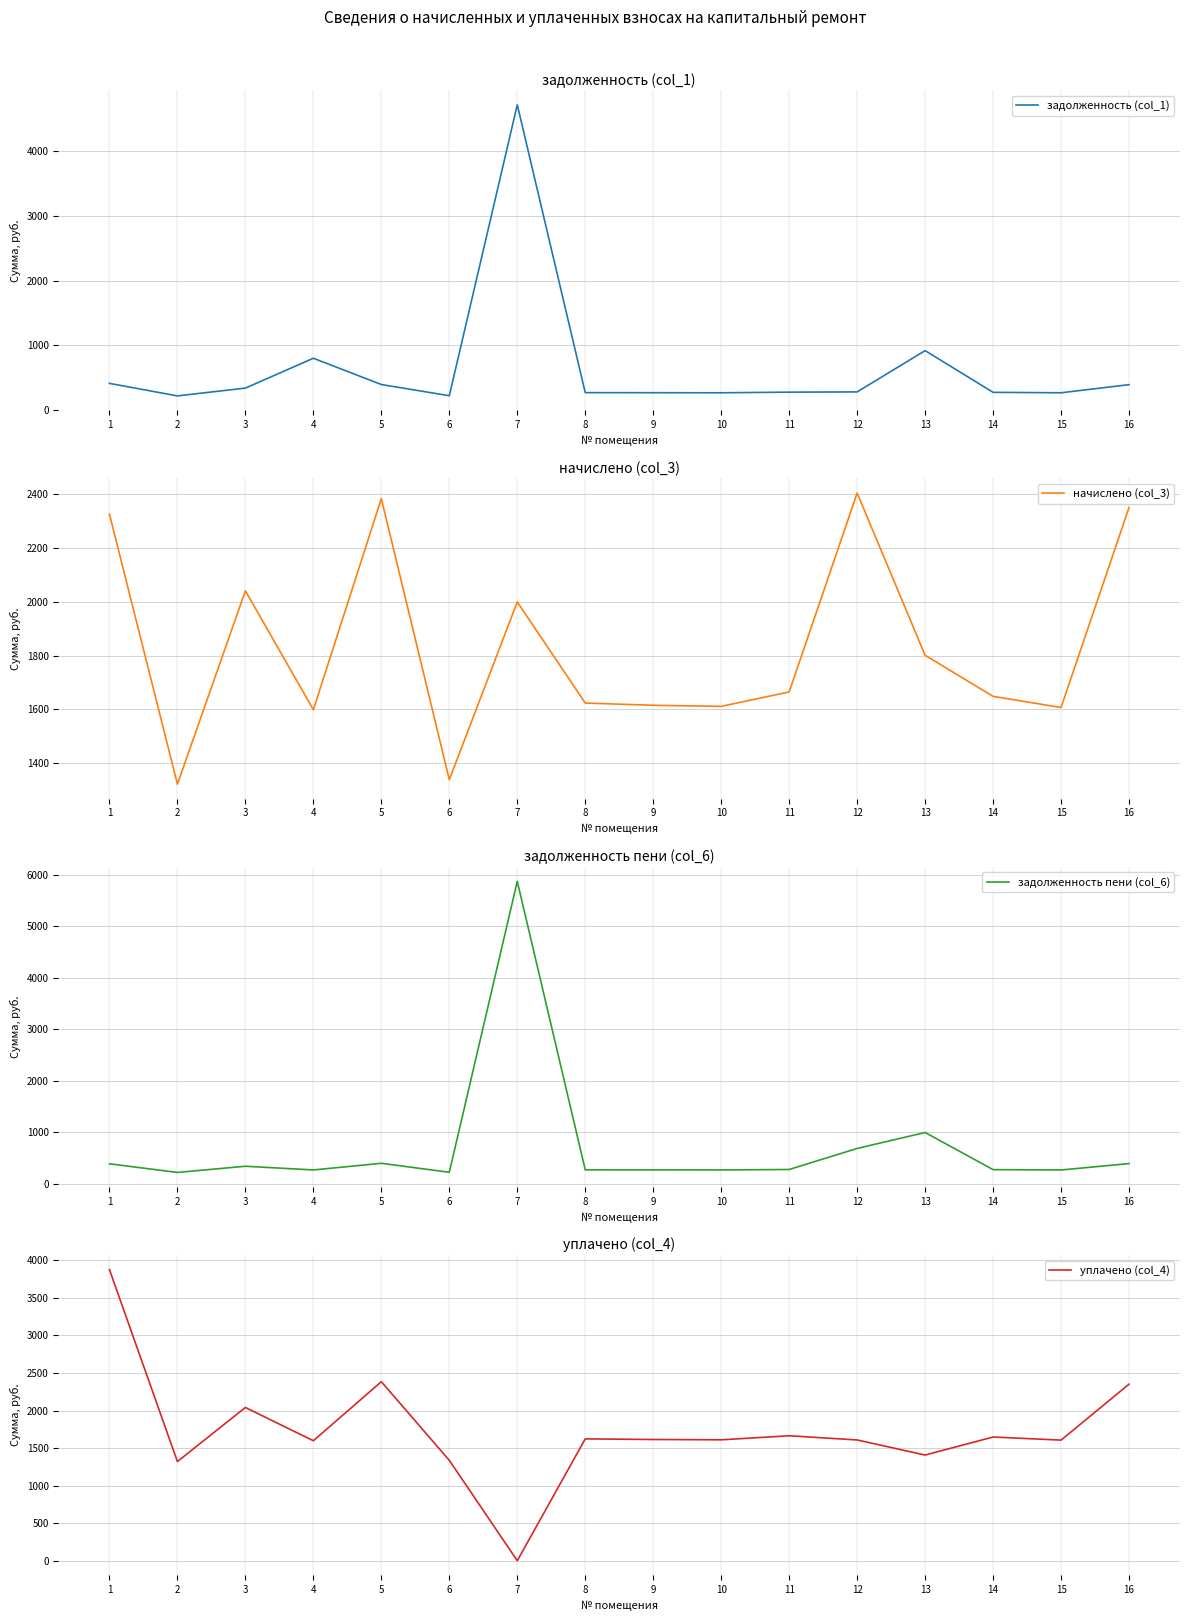

What is the difference between the задолженность (col_1) values at 10 and 3?

72.2